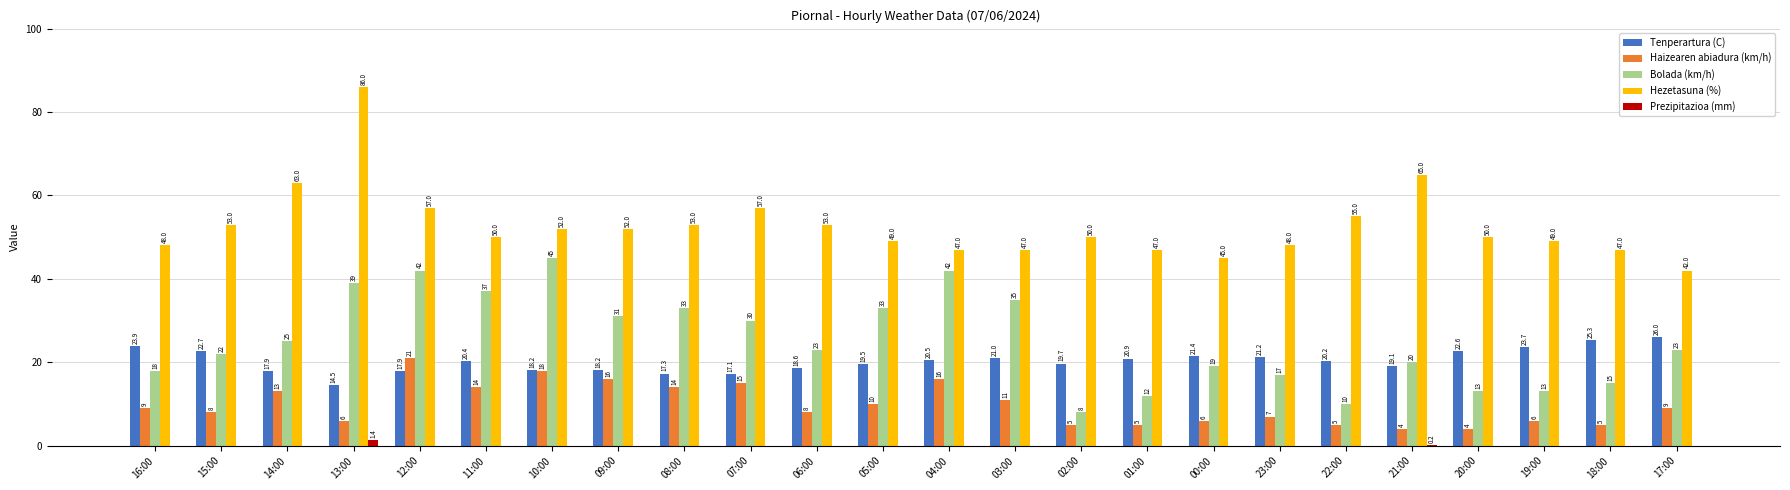

How many data points in Tenperartura (C) are above 20?

13